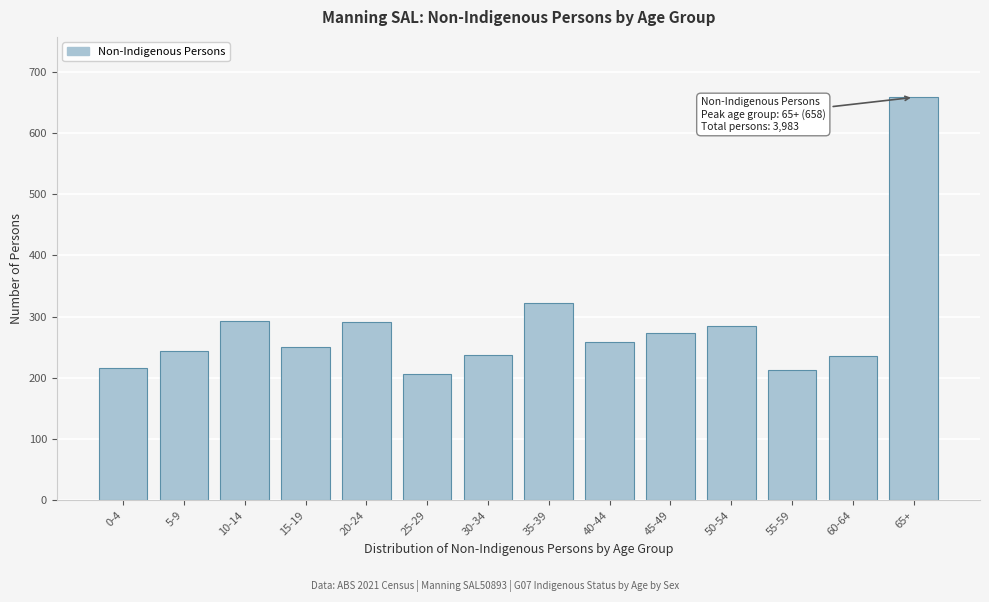

What is the label of the 1st bar from the right?

65+